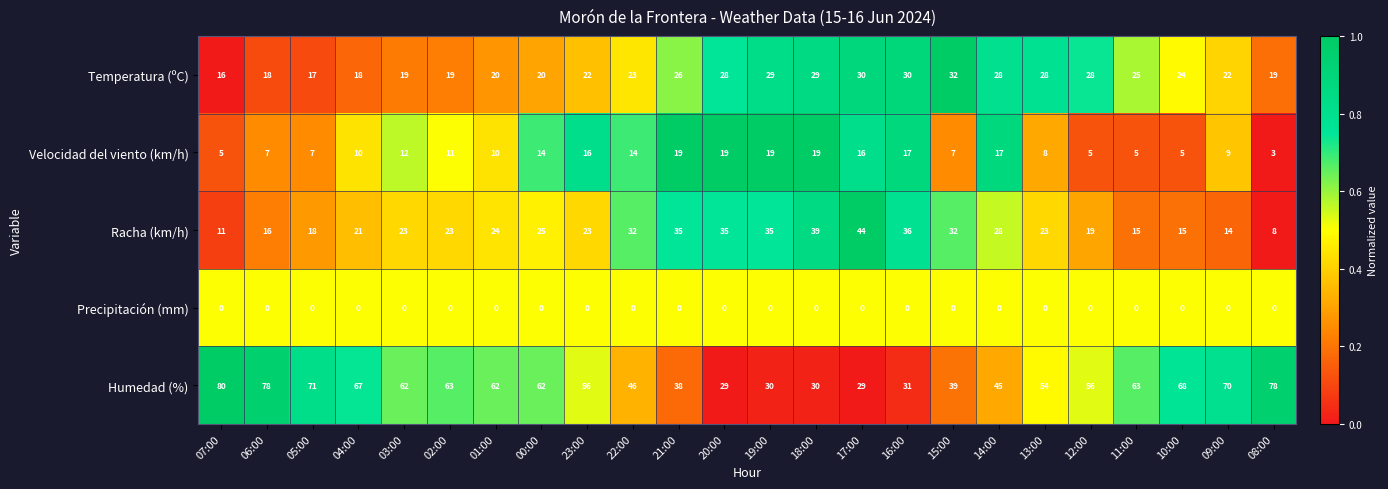

Which series has the largest total across all categories?

Humedad (%)